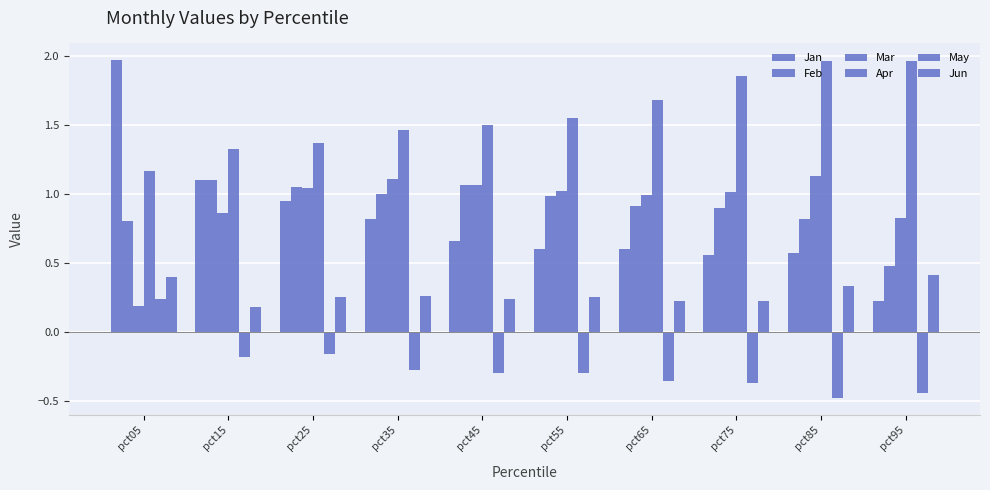

How many groups of bars are there?

10